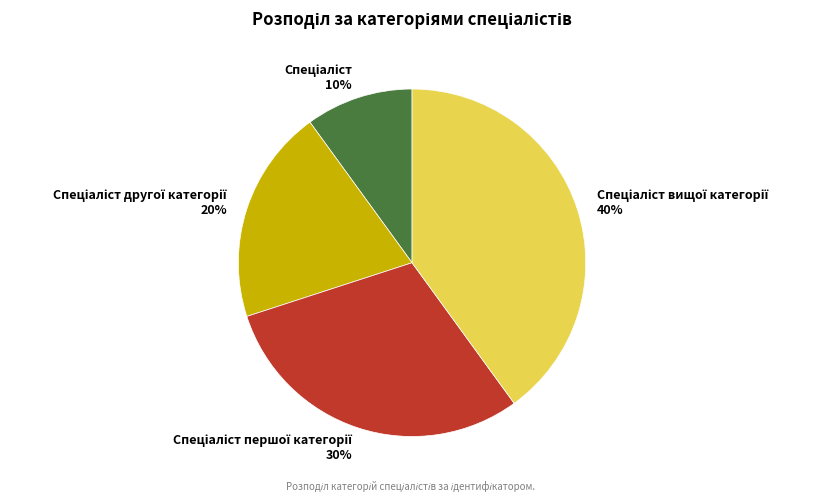

To the nearest percent, what is the average slice percentage?

25%